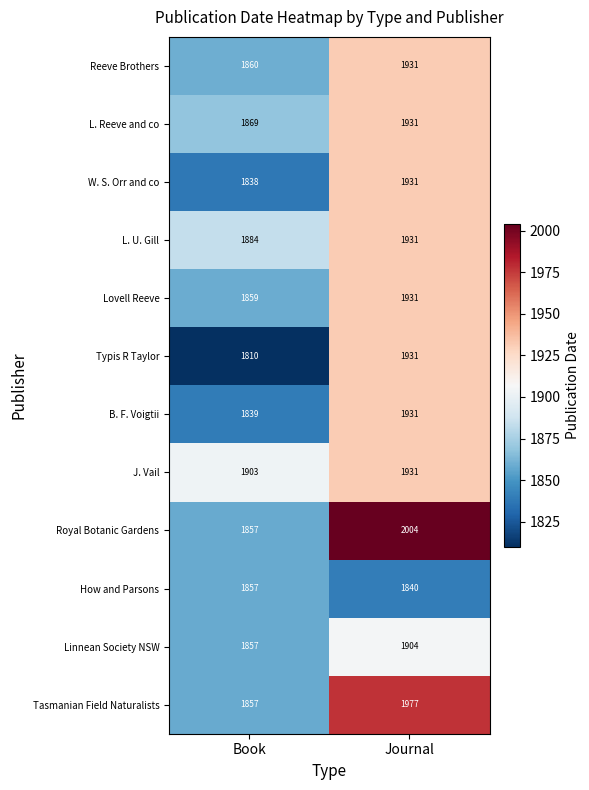

At which category is the sum across all series the highest?

Journal